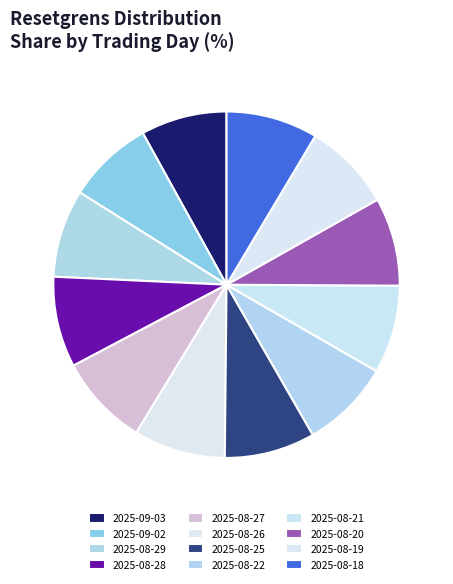

Which category has the smallest portion of the pie?

2025-09-03